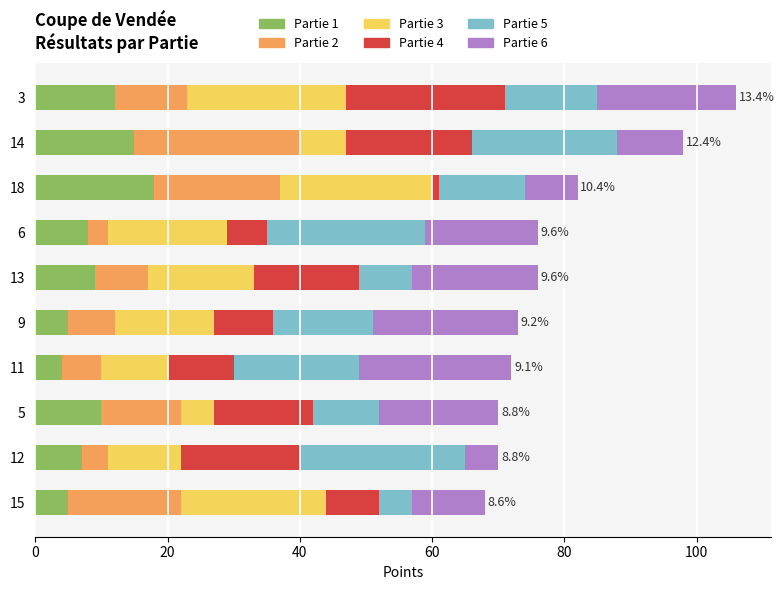

True or false: Partie 1 has a value of 12 at 12.

False